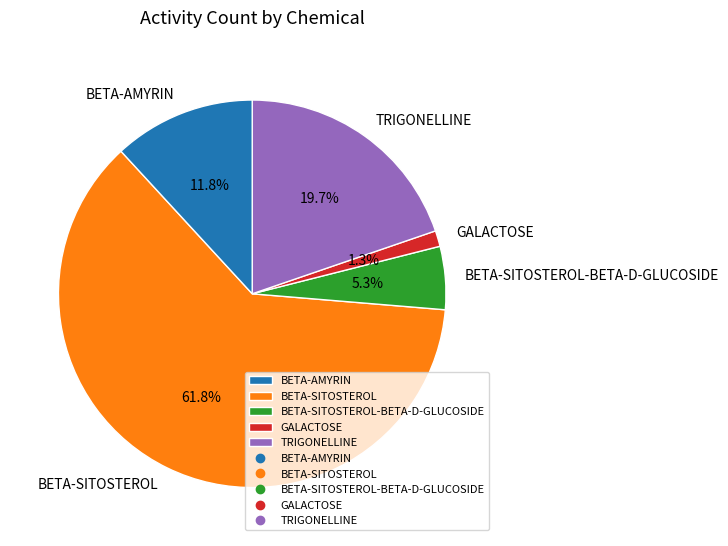

What percentage is the BETA-SITOSTEROL-BETA-D-GLUCOSIDE slice, to the nearest percent?

5%